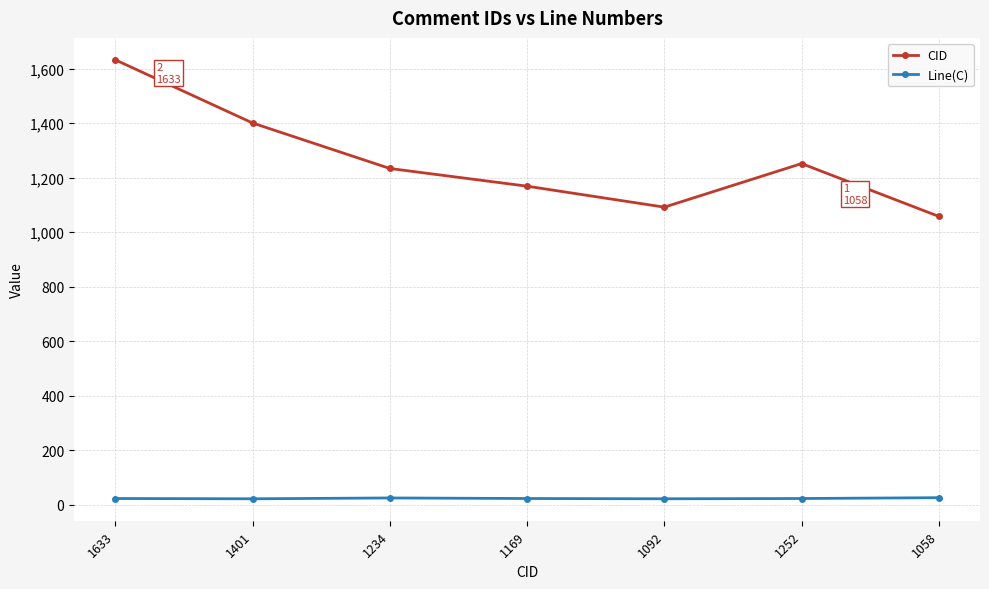

True or false: CID has more than 0 interior local peaks.

True